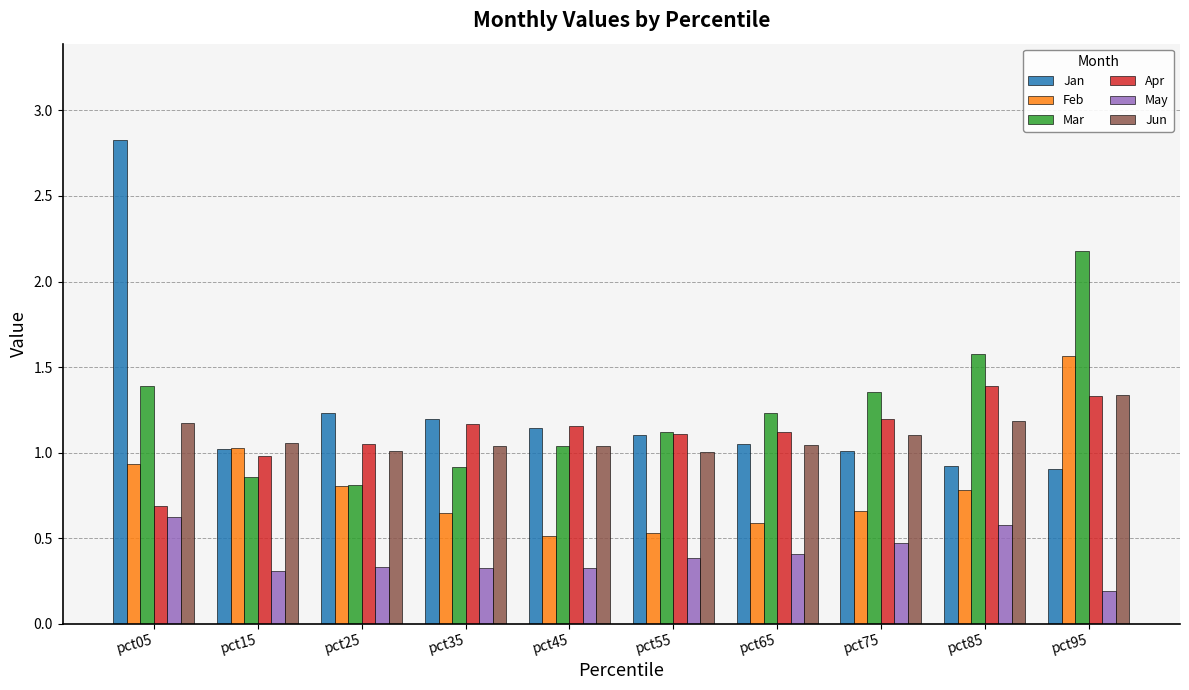

What is the greatest value displayed?

2.8